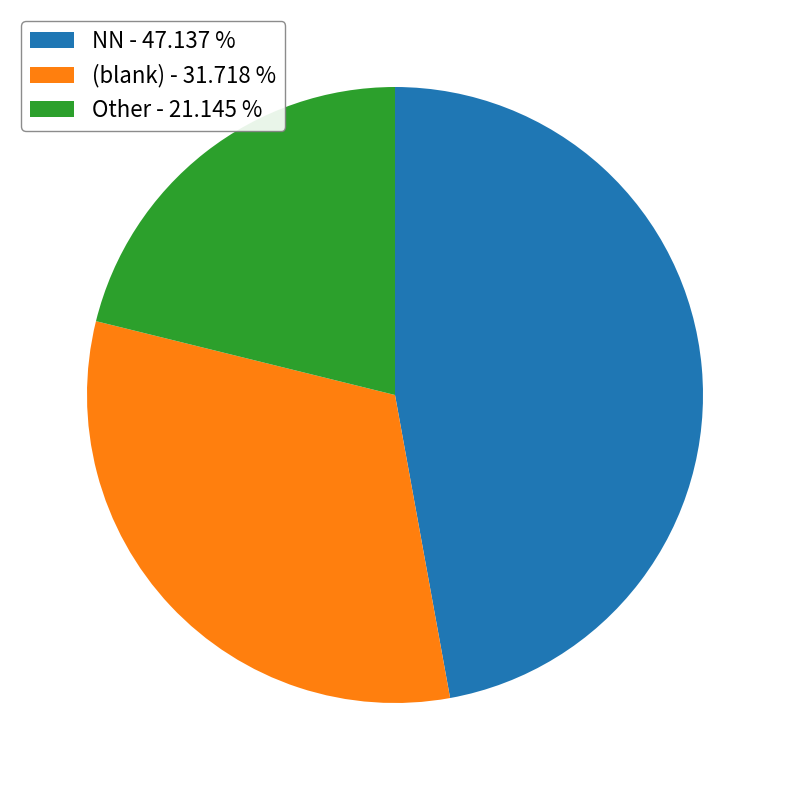

Is there a majority slice in this chart?

No